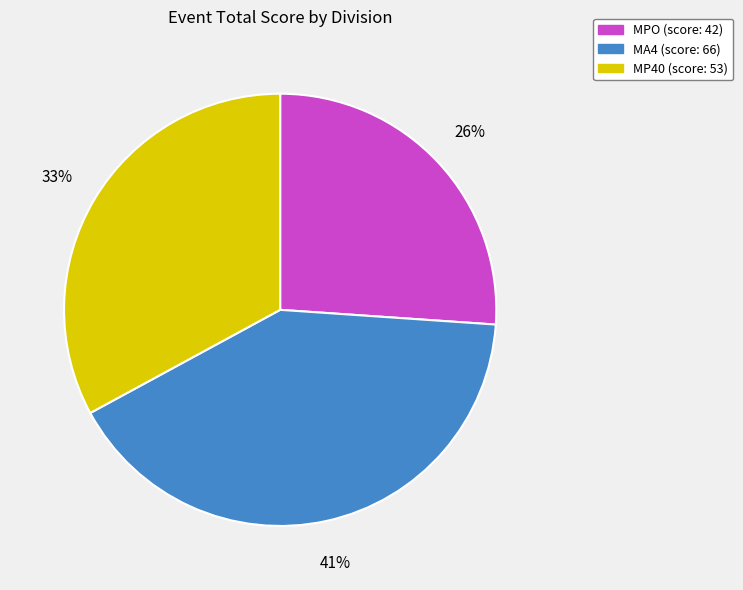

Is the sum of MP40 and MPO greater than half?

Yes